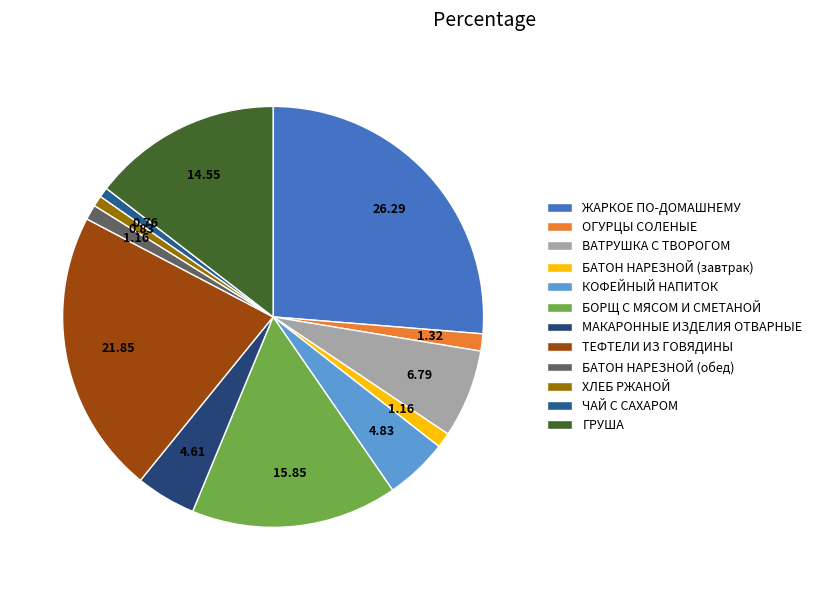

Is there a majority slice in this chart?

No